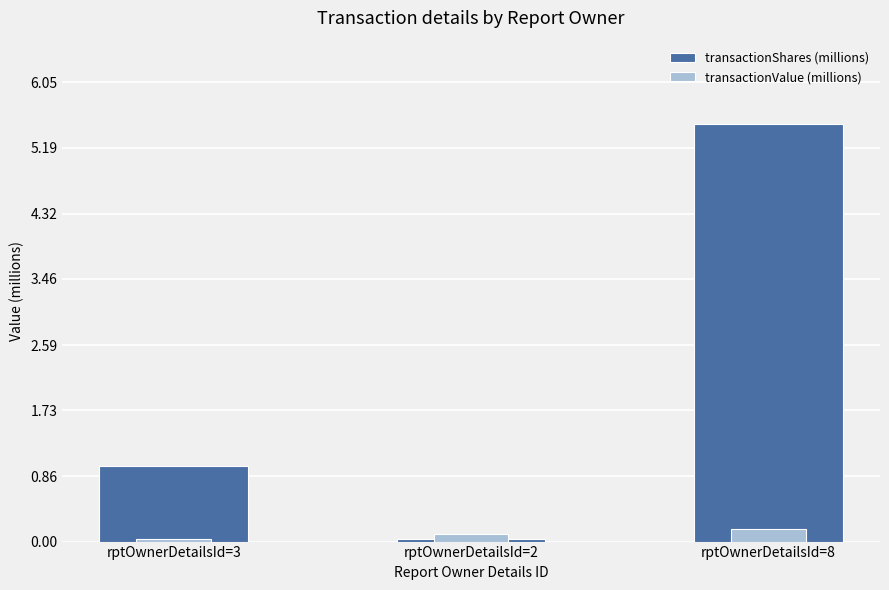

Rank the series by their average value, from lowest to highest.

transactionValue (millions), transactionShares (millions)